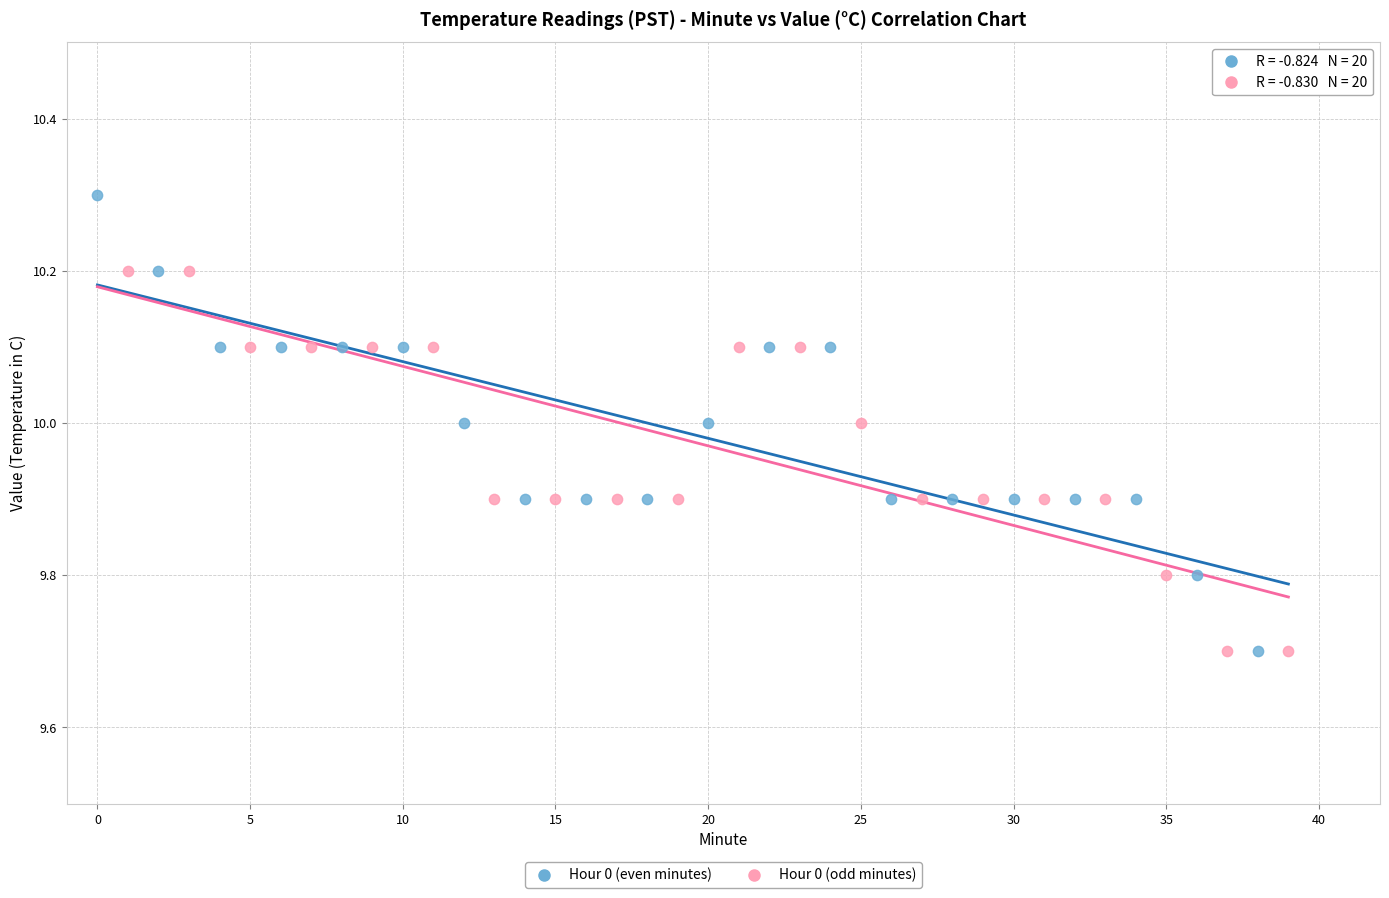

Which series contains the highest Y value?

Hour 0 (even minutes)